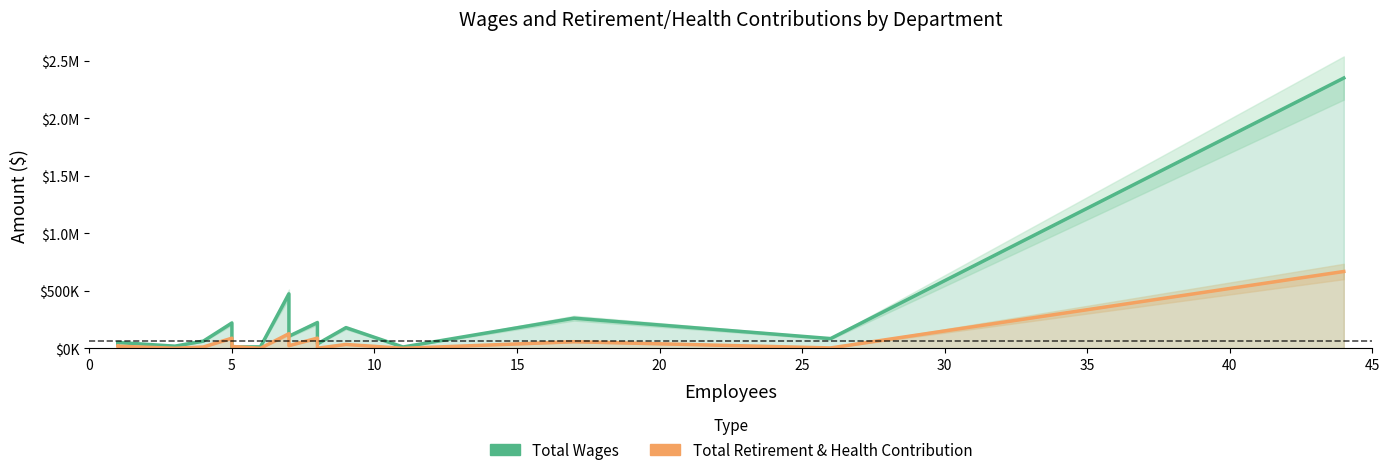

What are all the series names shown in the legend?

Total Wages, Total Retirement & Health Contribution